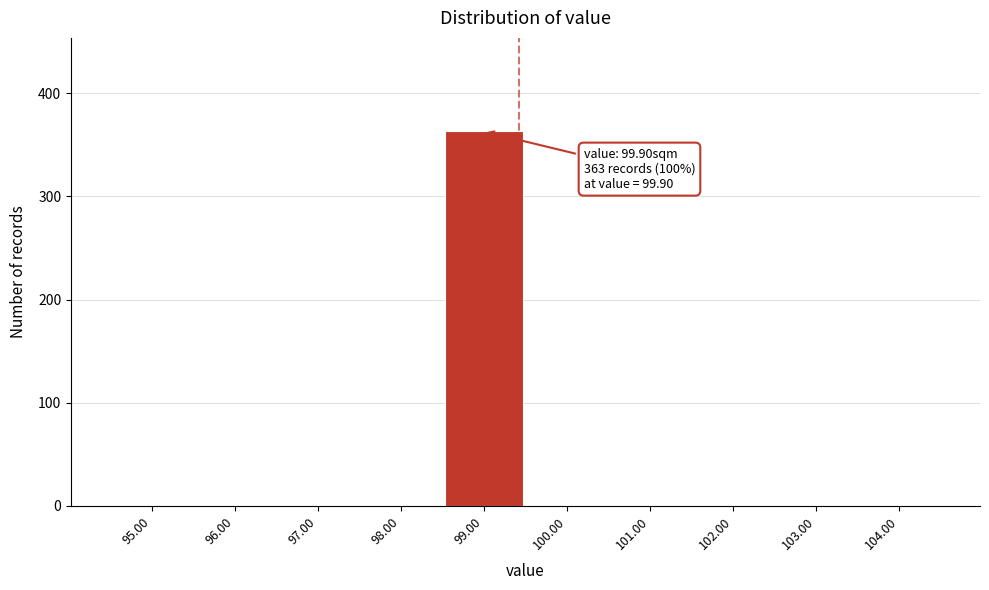

Reading left to right, what are all the values shown in this chart?

95.00=0	96.00=0	97.00=0	98.00=0	99.00=363	100.00=0	101.00=0	102.00=0	103.00=0	104.00=0